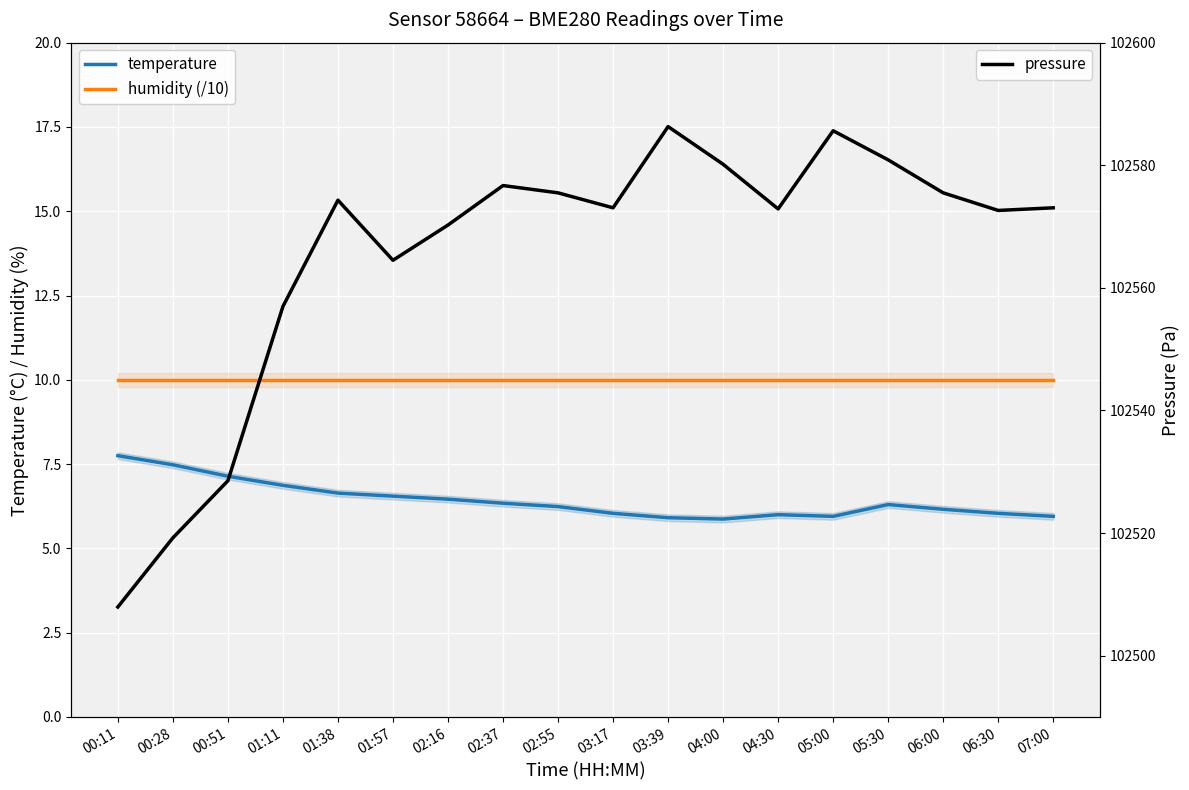

True or false: pressure and temperature intersect in this chart.

False